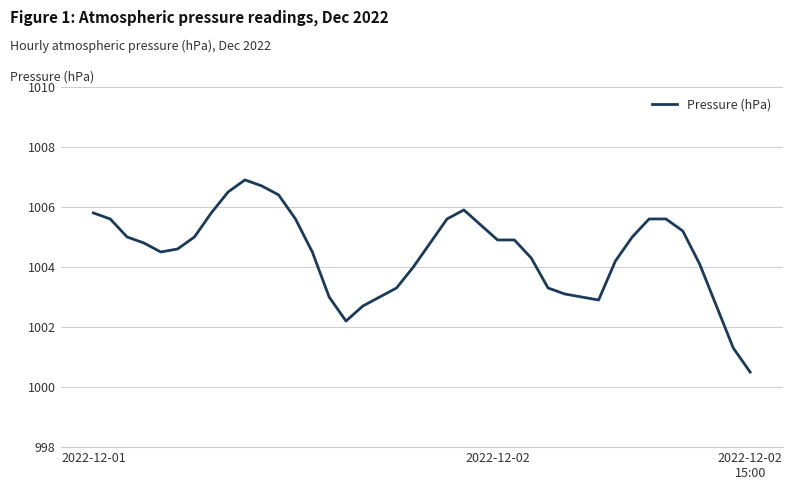

Does the chart display data point markers on the line(s)?

No